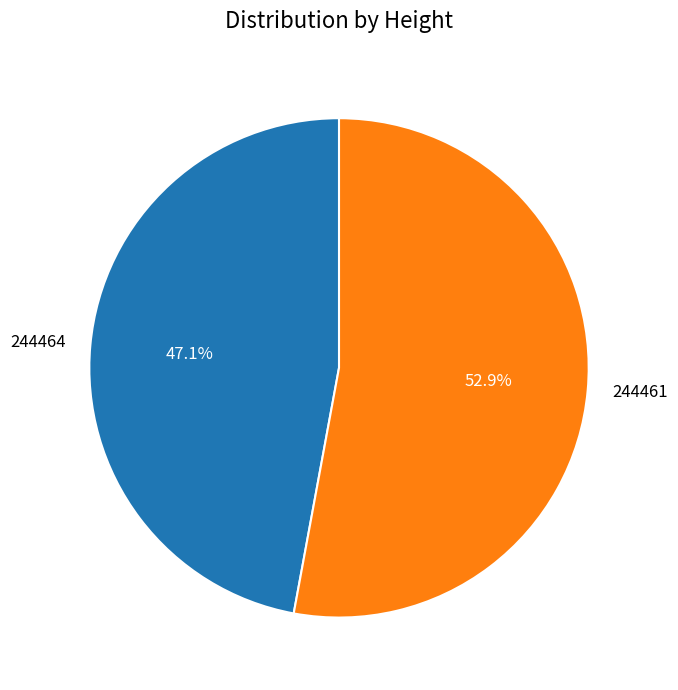

The 244464 slice represents 47% of the pie. True or false?

True